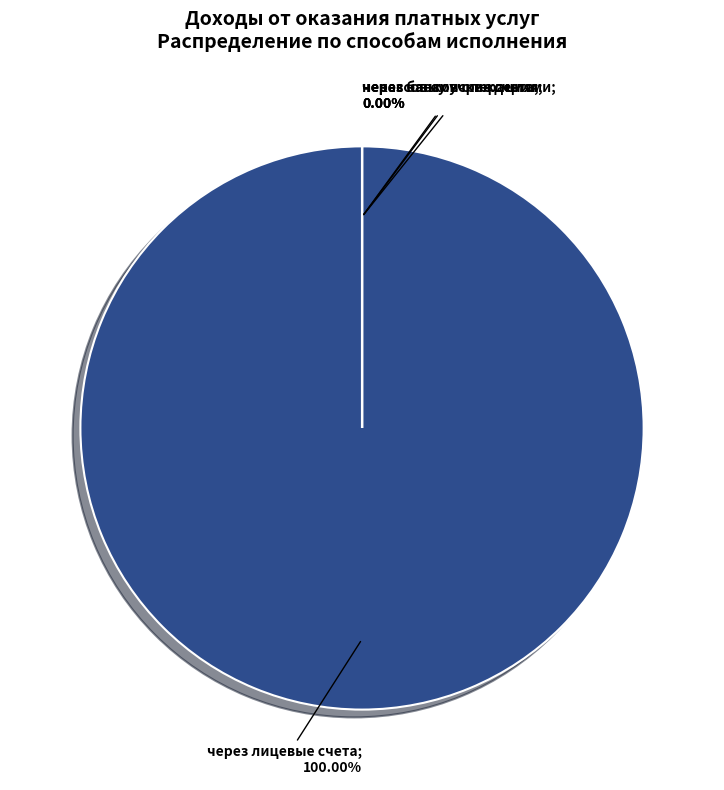

Rank the categories by value from highest to lowest.

через лицевые счета, через банковские счета, через кассу учреждения, некассовыми операциями